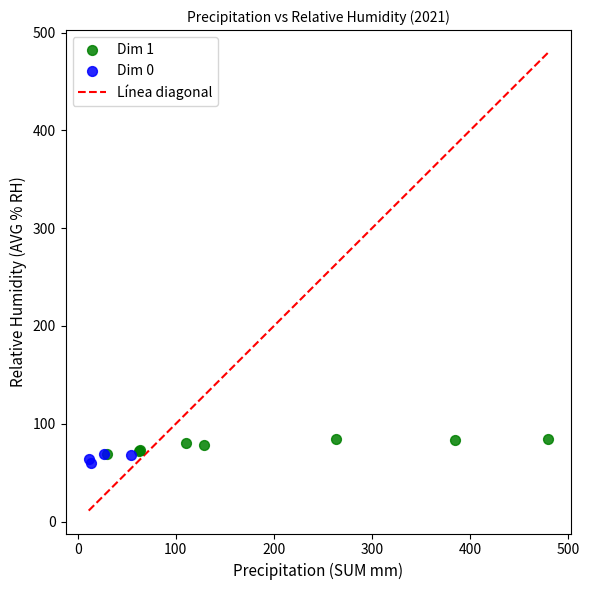

Which series reaches the maximum Y coordinate?

Dim 1